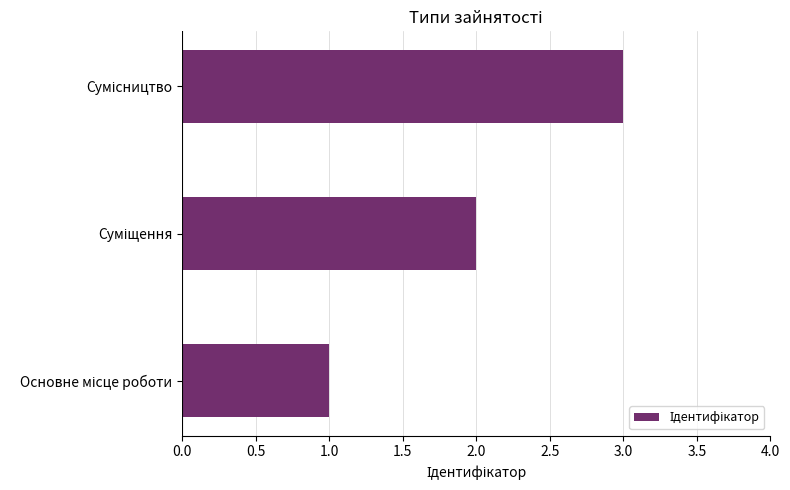

What is the sum of all values?

6